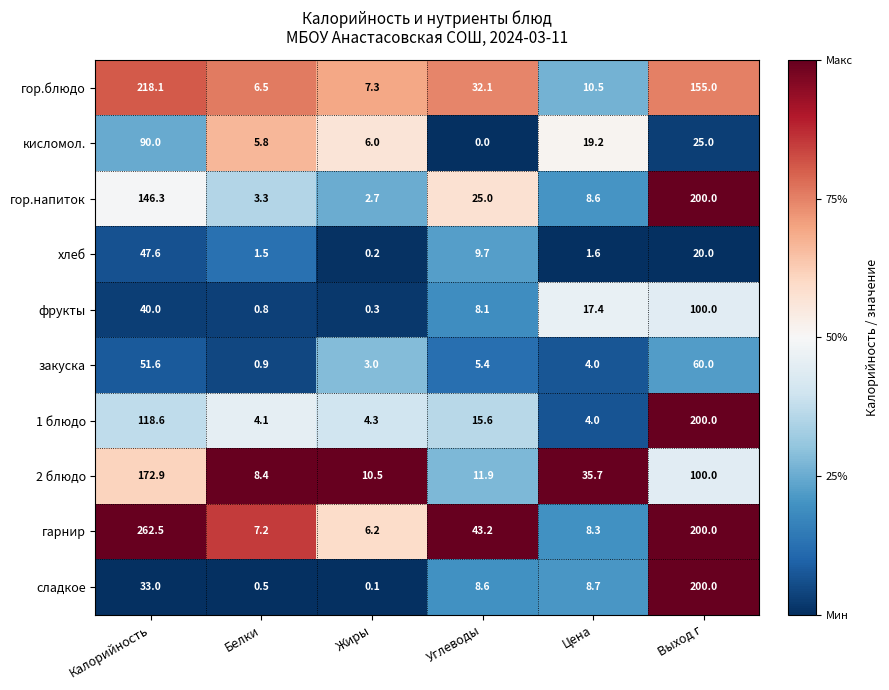

At Углеводы, list the series in order from largest to smallest.

гарнир, гор.блюдо, гор.напиток, 1 блюдо, 2 блюдо, хлеб, сладкое, фрукты, закуска, кисломол.